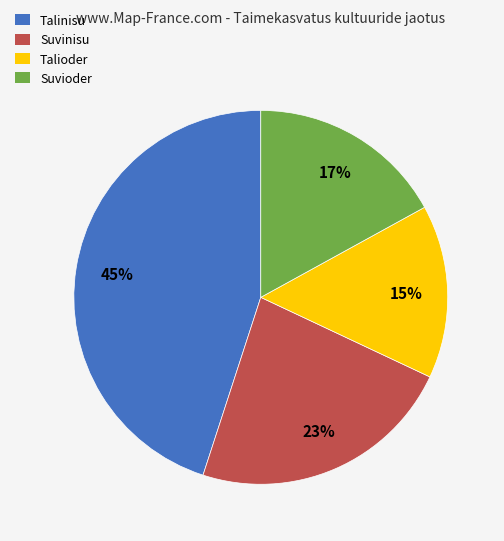

Rank the categories by value from highest to lowest.

Talinisu, Suvinisu, Suvioder, Talioder